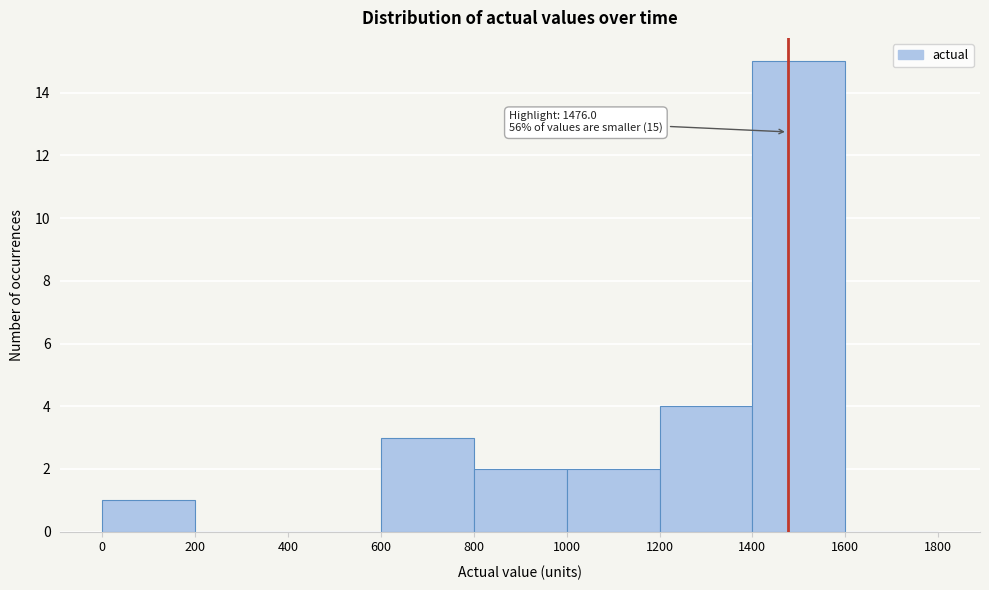

Which range on the x-axis has the tallest bar?

1400 to 1600